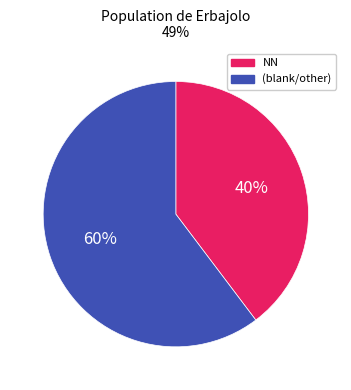

To the nearest percent, what portion does NN represent?

40%